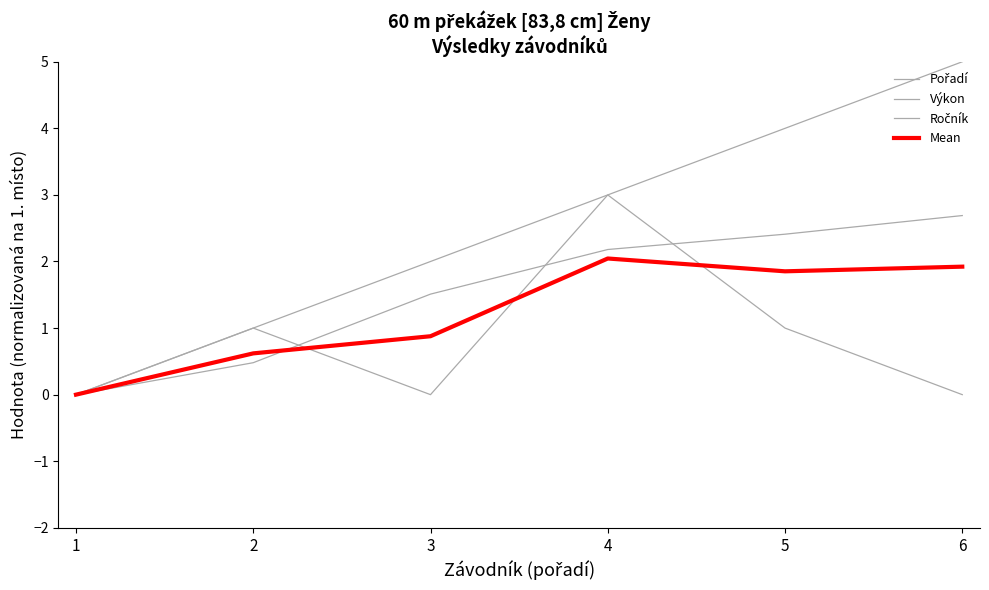

Reading left to right, what are all the values shown in this chart?

Pořadí: 1=0.0	2=1.0	3=2.0	4=3.0	5=4.0	6=5.0
Výkon: 1=0.0	2=0.5	3=1.5	4=2.2	5=2.4	6=2.7
Ročník: 1=0.0	2=1.0	3=0.0	4=3.0	5=1.0	6=0.0
Mean: 1=0.0	2=0.6	3=0.9	4=2.0	5=1.9	6=1.9